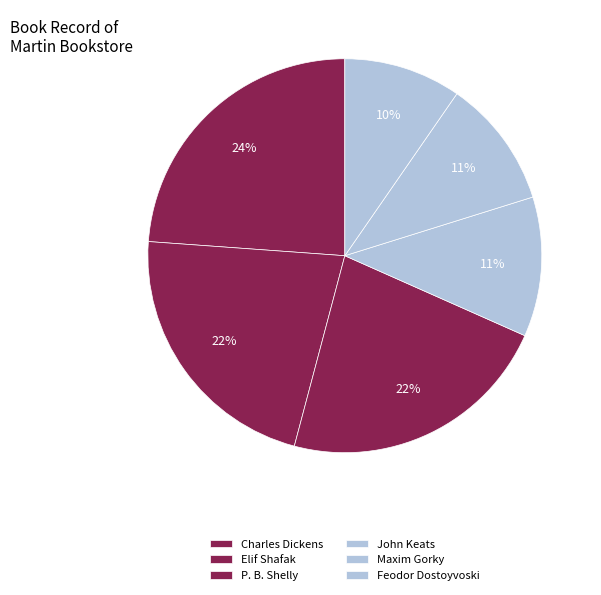

The Charles Dickens slice represents 9% of the pie. True or false?

False